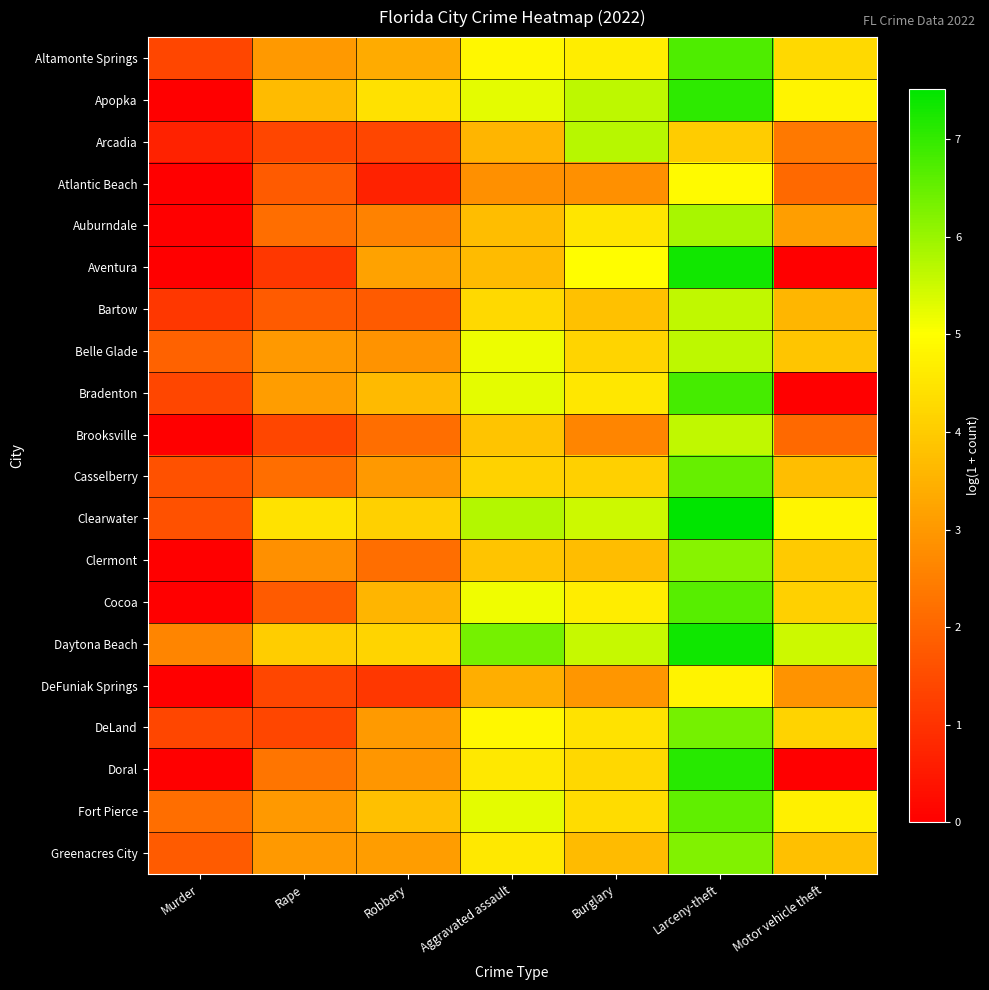

What is the spread (max minus min) of values at Larceny-theft?

3.5